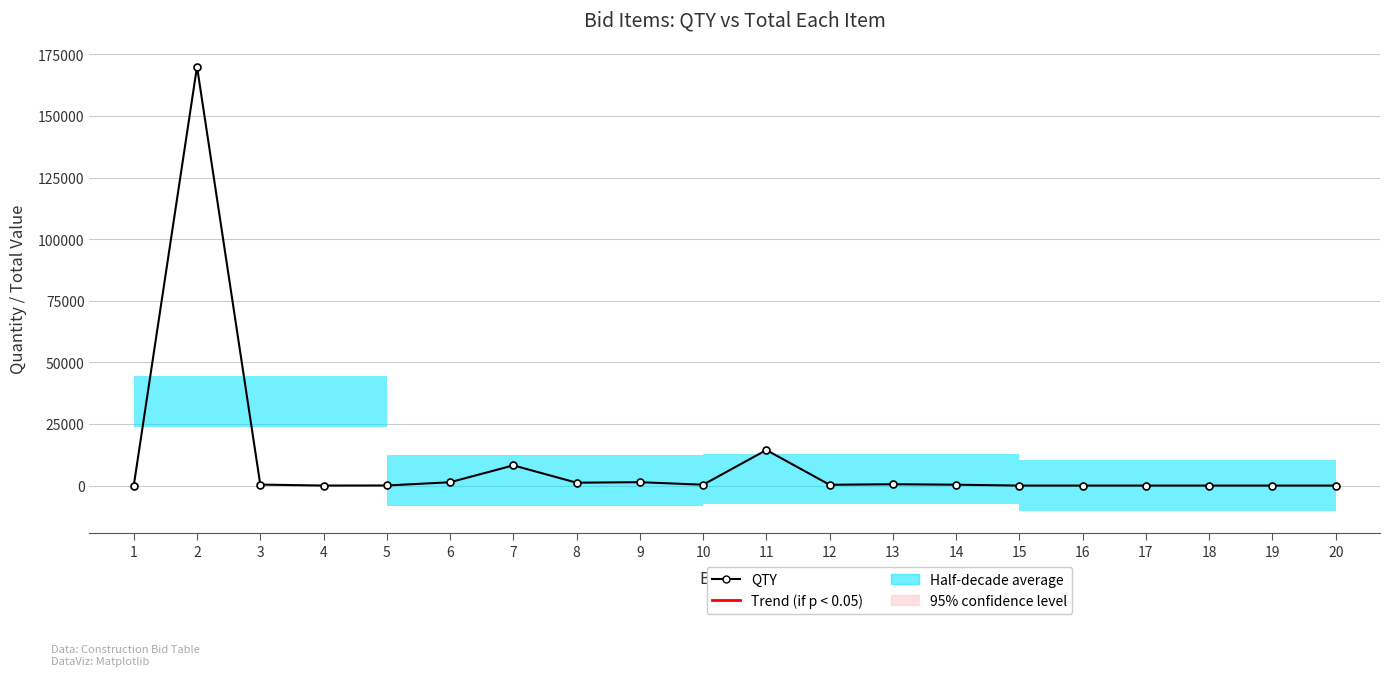

Where is the first local maximum?

2